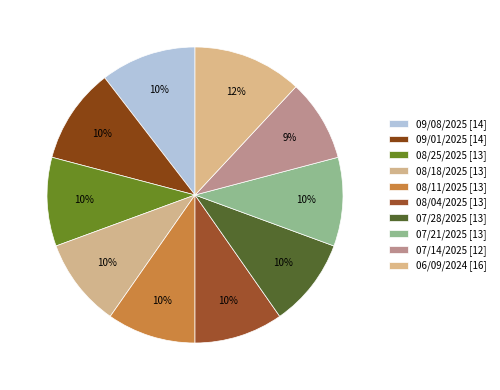

Is there any slice that represents more than half of the pie?

No